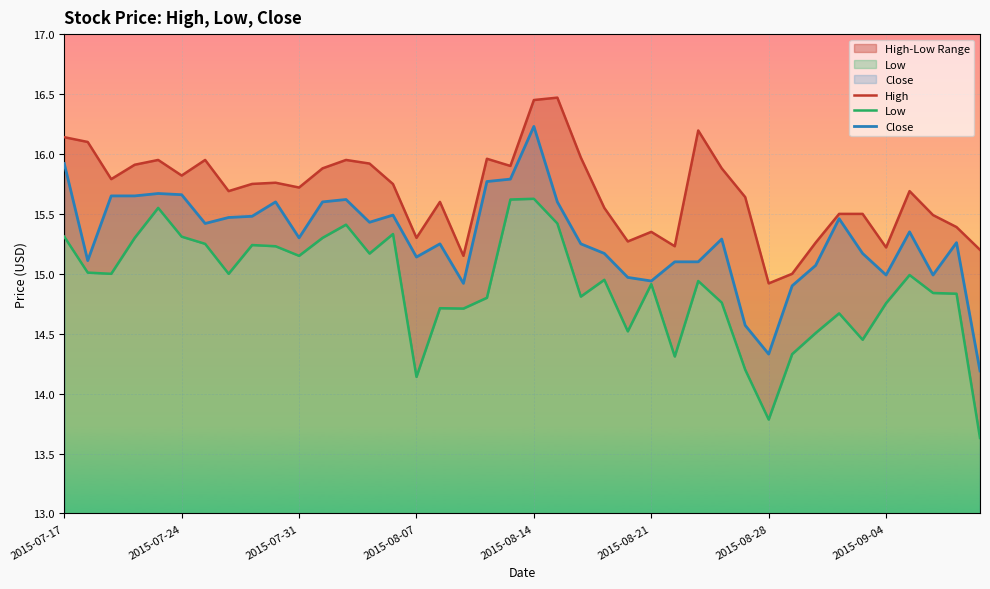

The Close series shows 6.8 at 2015-07-17. True or false?

False